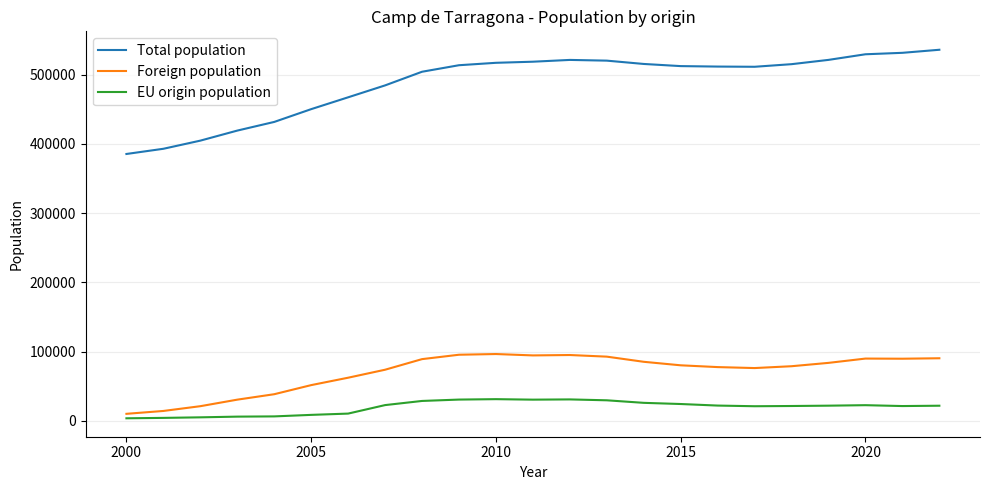

Which series has the largest total across all categories?

Total population